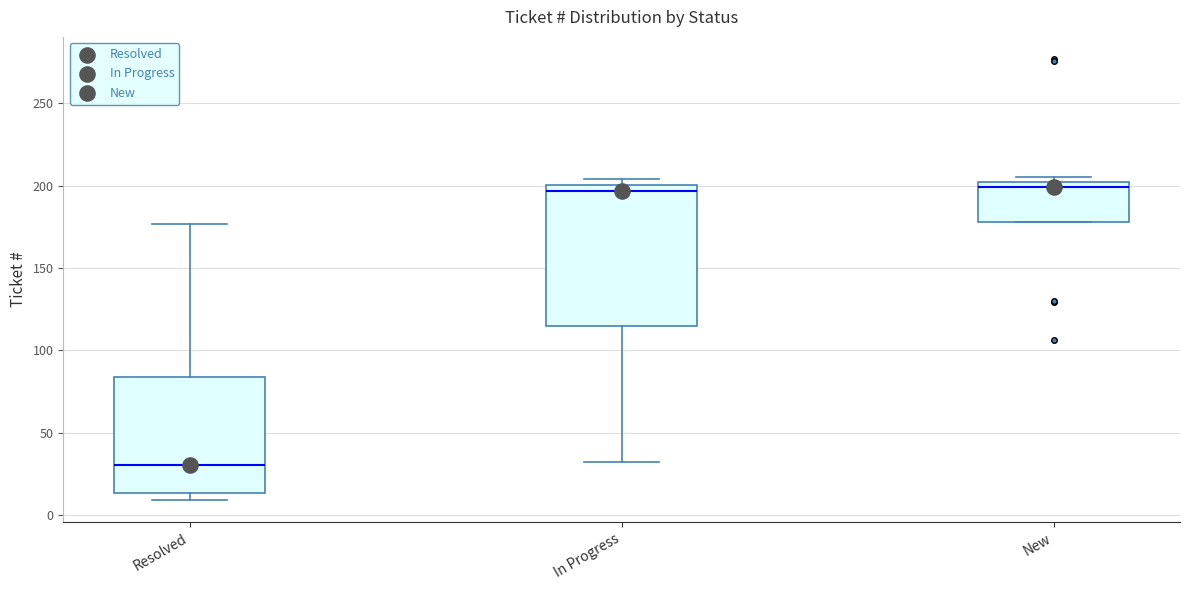

Reading left to right, read every box against the y-axis: the position of its median line, the range the box covers, and the ends of its whiskers. The values are not printed on the chart, so give them approximately, as read against the axis.

Resolved: median 30, box 15 to 85, whiskers 10 to 175
In Progress: median 195, box 115 to 200, whiskers 30 to 205
New: median 200 (just below the box's upper edge), box 180 to 200, whiskers 180 to 205